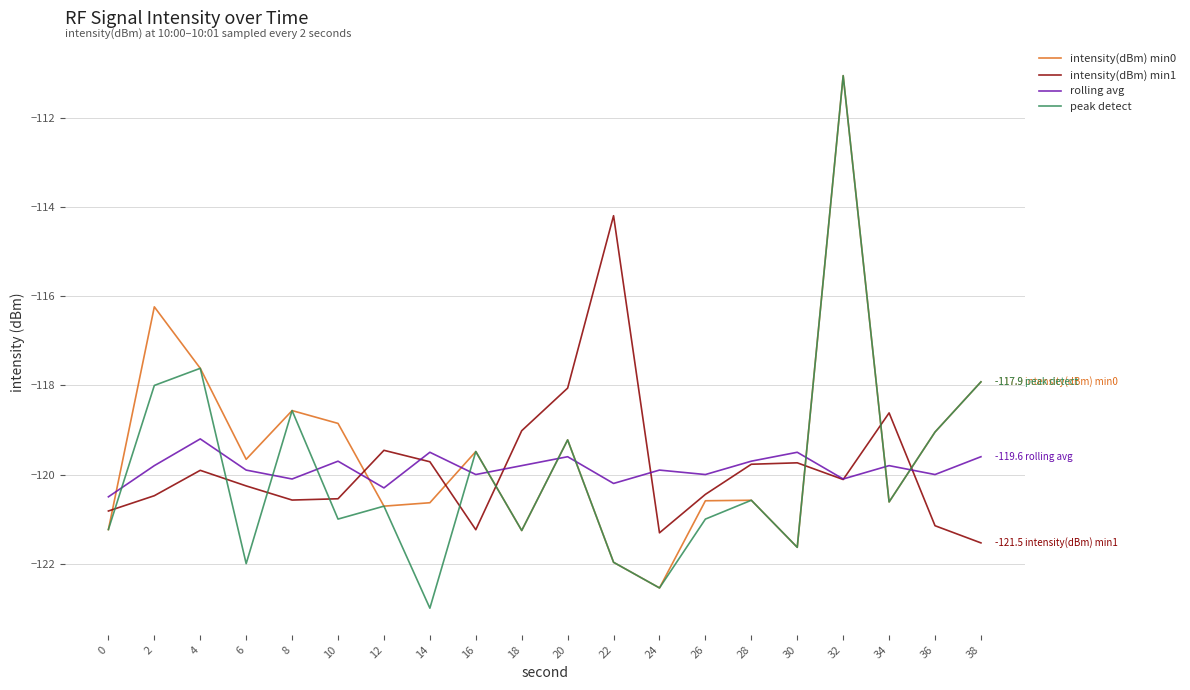

What is the average value of the peak detect series?

-119.9